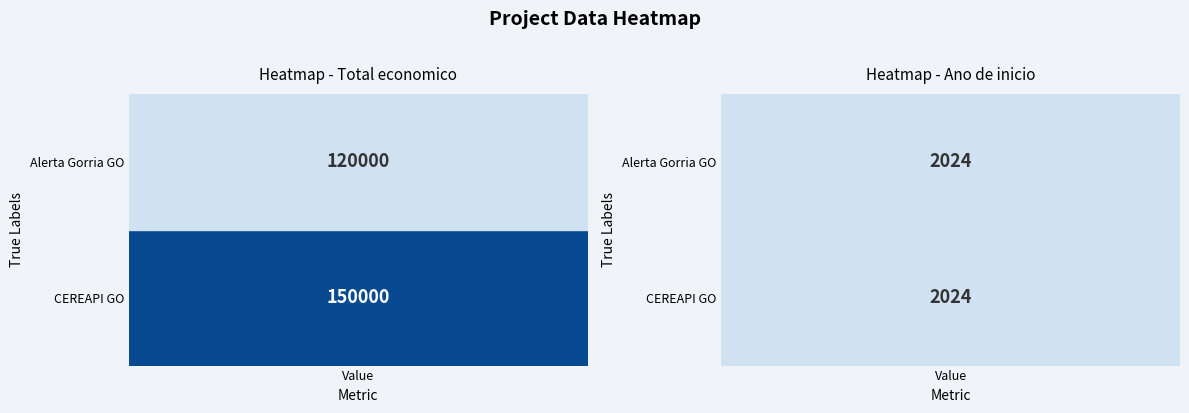

The Alerta Gorria Talde Operatiboa series shows 120000 at 0. True or false?

True